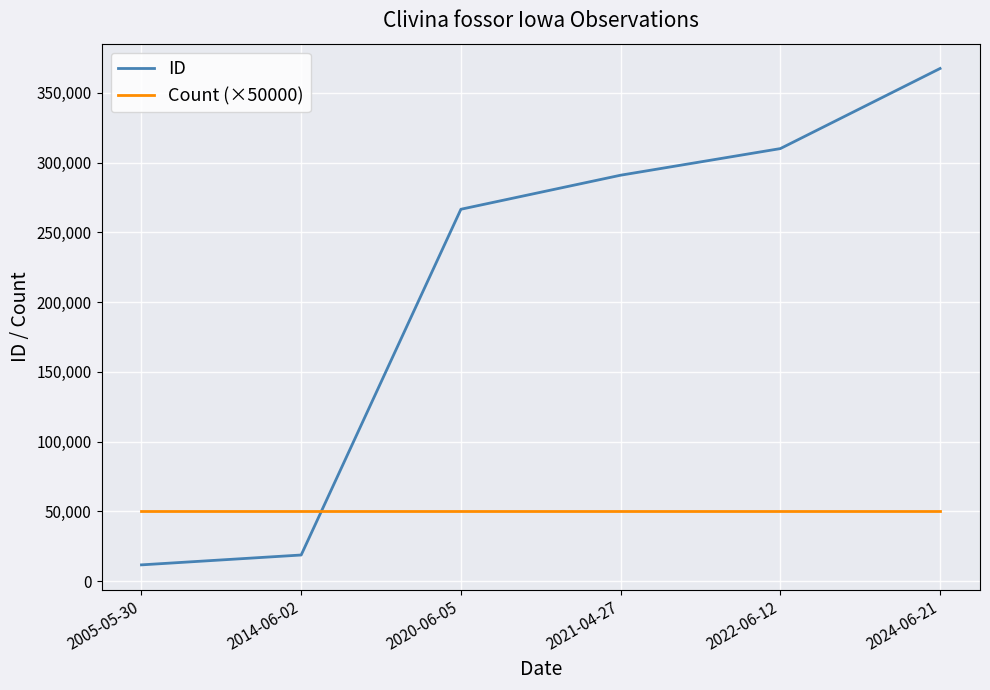

What is the approximate value of ID at 2020-06-05?

266600